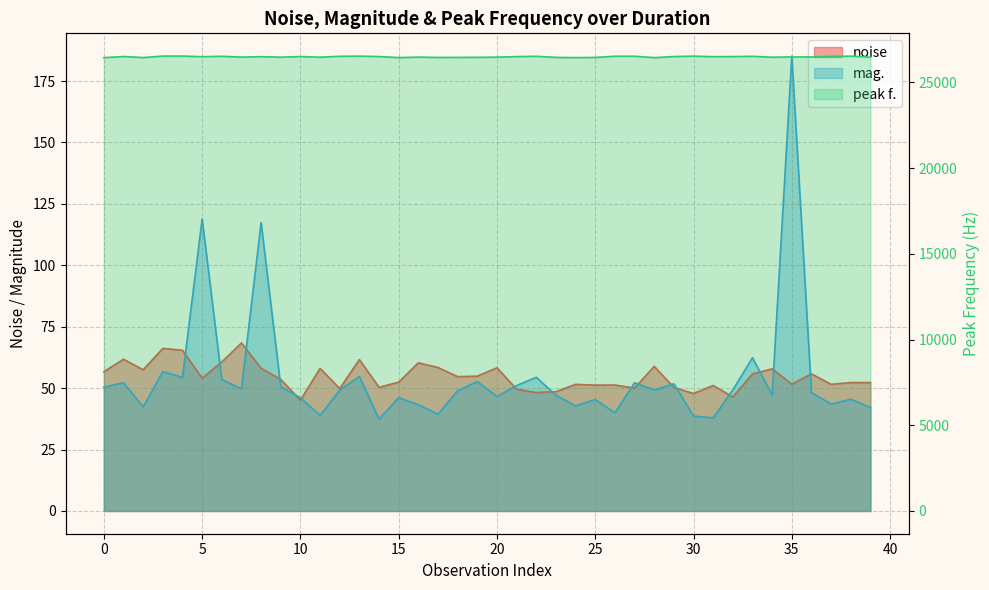

Rank the series by their maximum value, from highest to lowest.

peak f., mag., noise